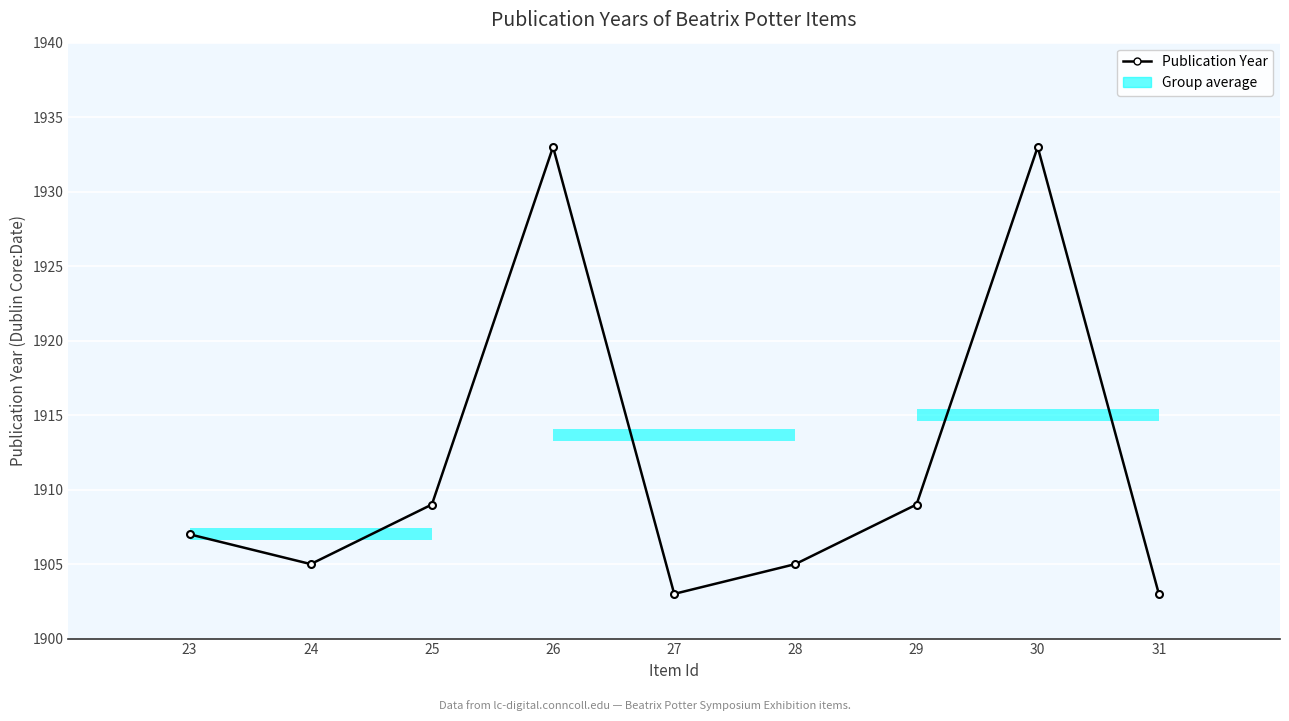

Which label corresponds to the largest value in the chart?

26